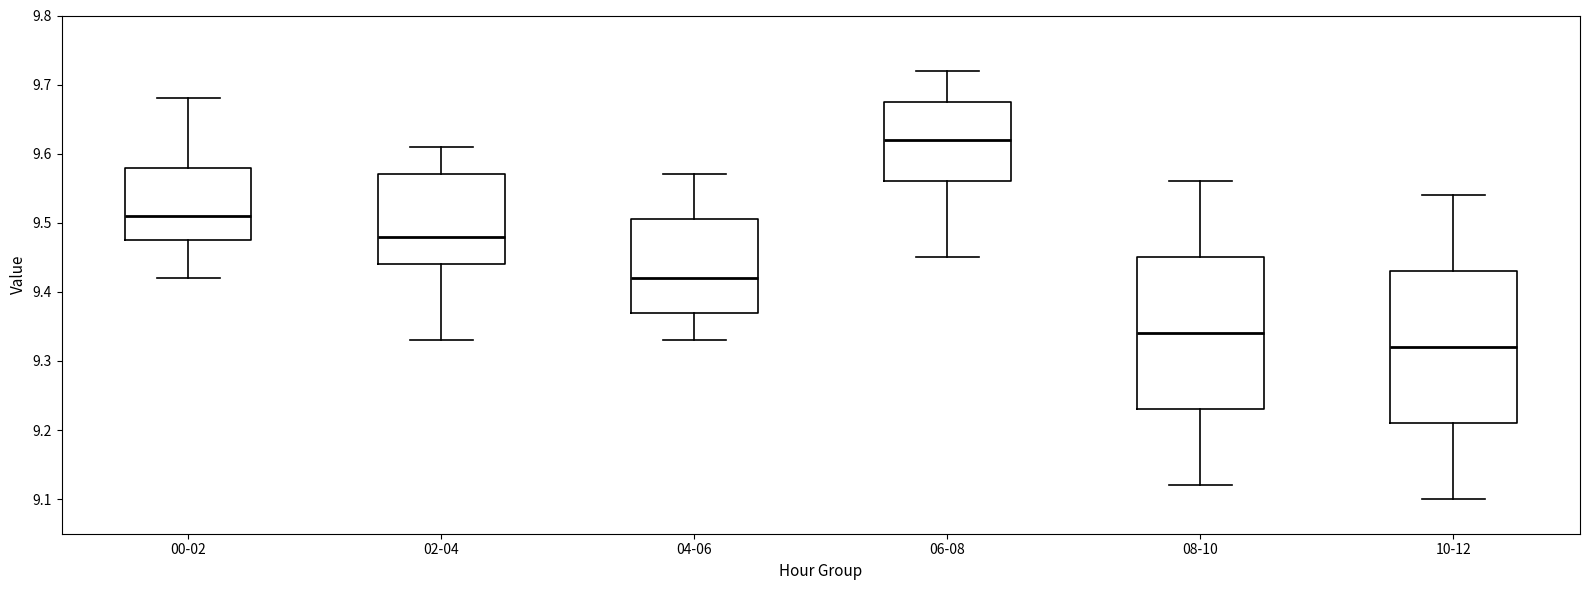

Which box's median line is the lowest?

10-12